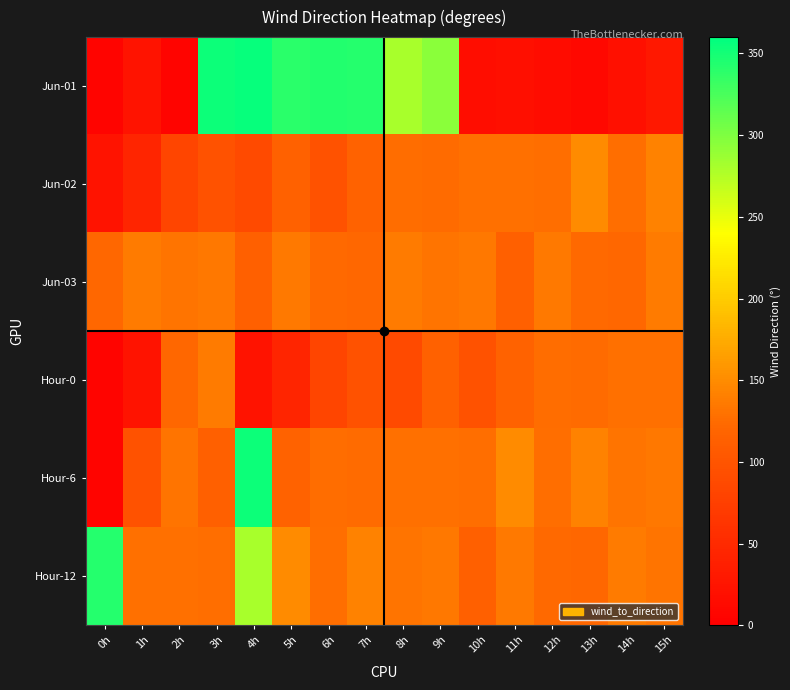

At 7h, list the series in order from smallest to largest.

Hour-0, Jun-02, Jun-03, Hour-6, Hour-12, Jun-01